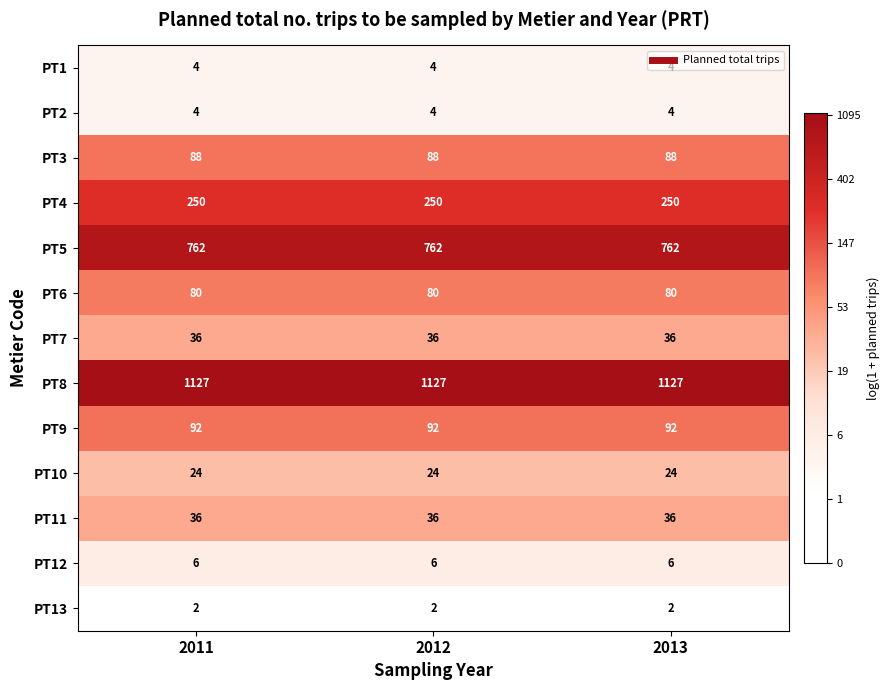

What is the maximum value for PT8?

1127